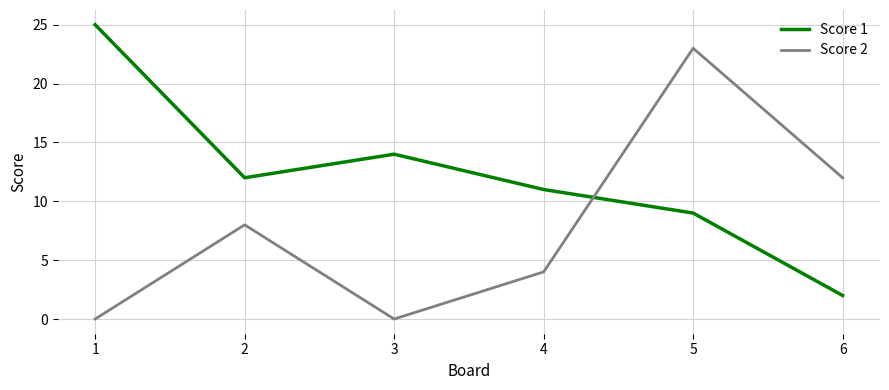

Is it true that Score 1 equals 16 at 2?

False